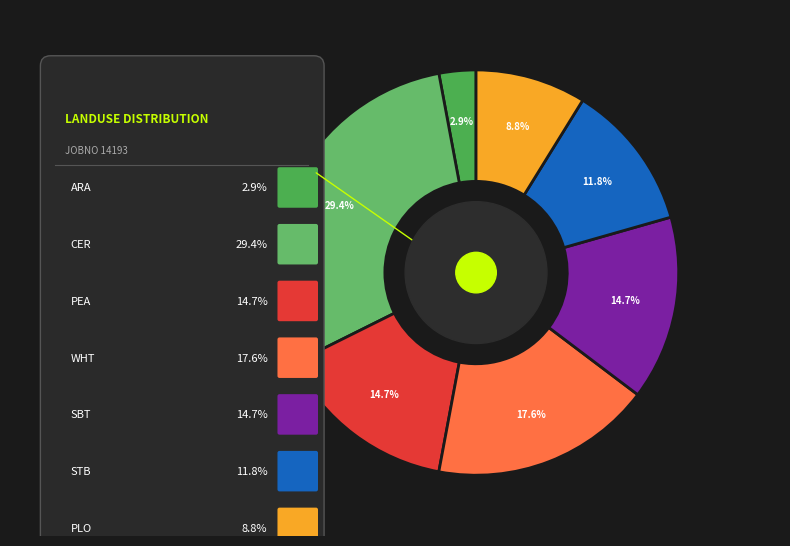

How many segments does this pie chart have?

7